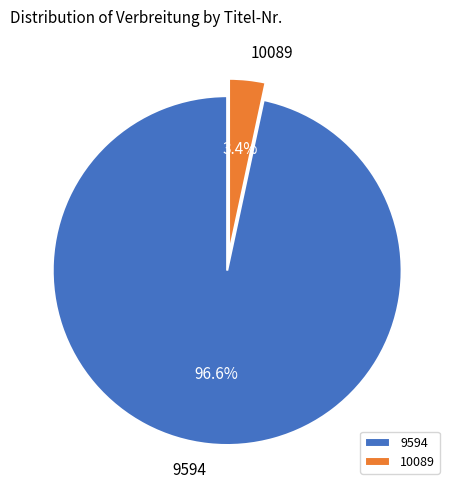

Count the number of slices in the pie.

2